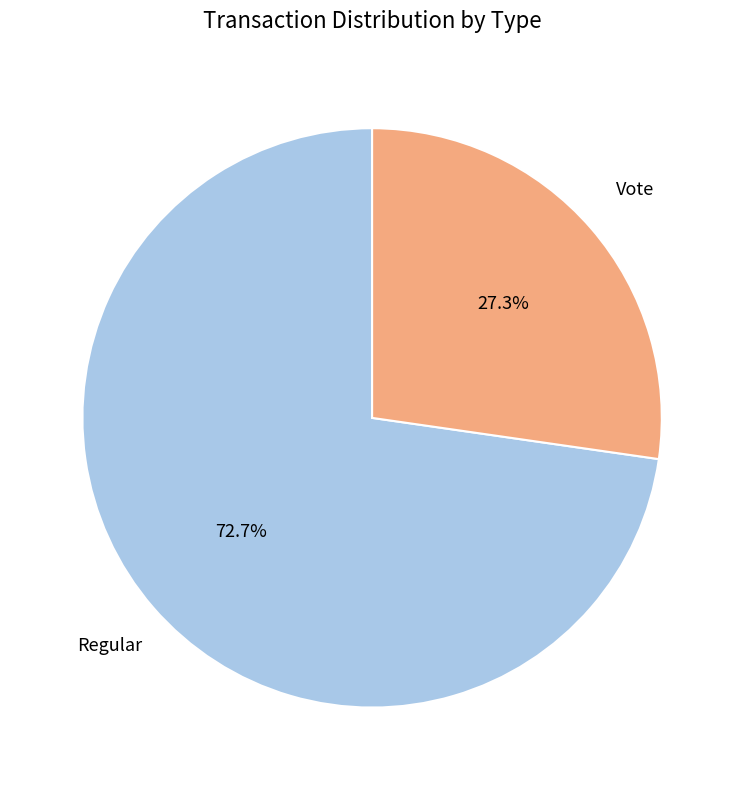

The Regular slice represents 73% of the pie. True or false?

True